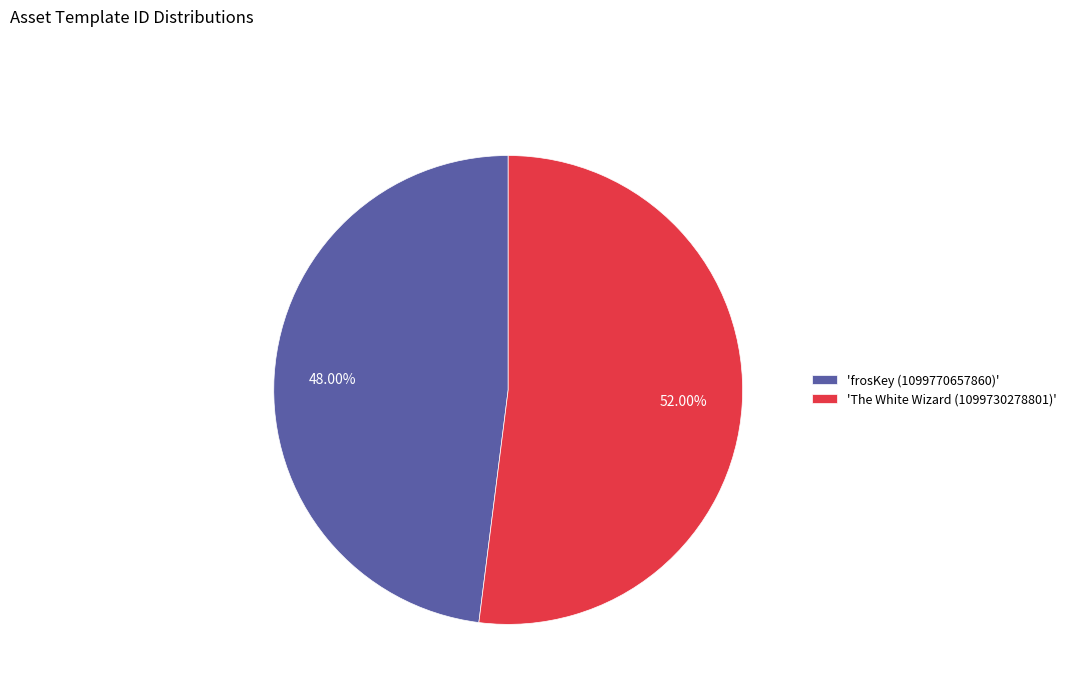

What is the ratio of the value at 'The White Wizard (1099730278801)' to the value at 'frosKey (1099770657860)'?

1.1